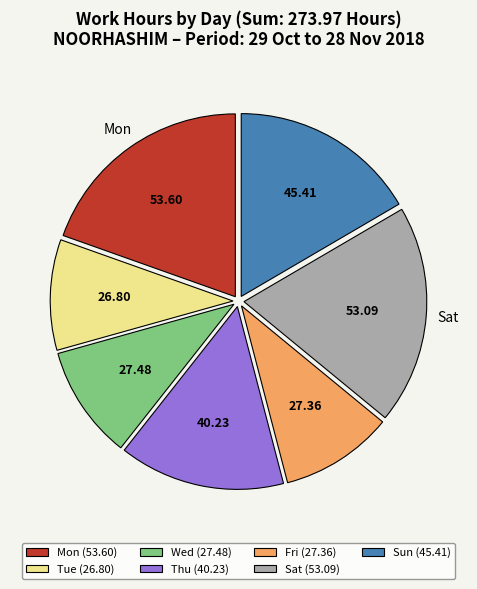

How many segments does this pie chart have?

7